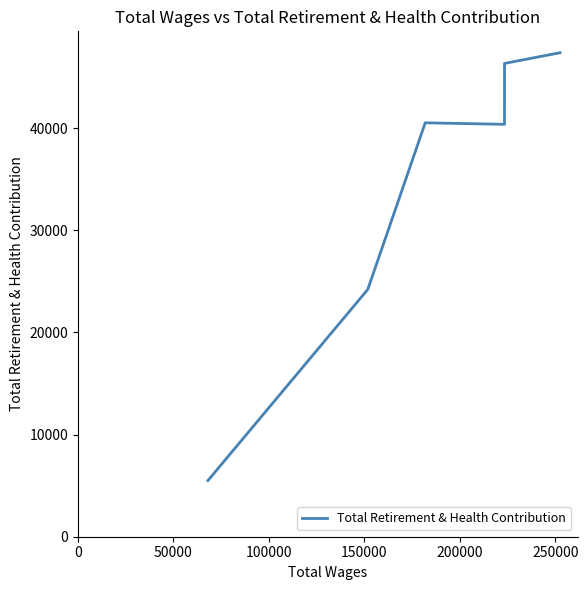

What is the smallest value displayed?

5493